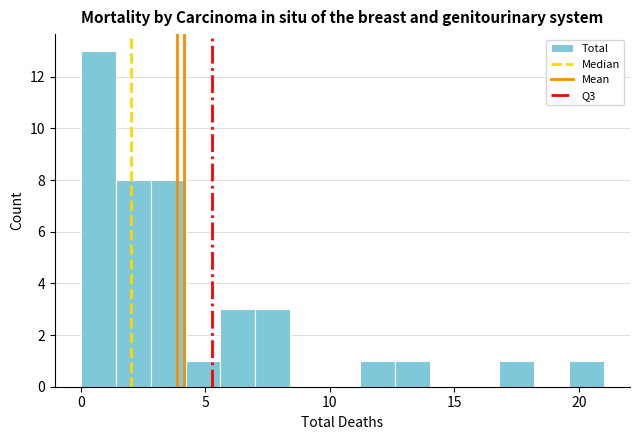

Read against the x-axis, roughly where is the centre of the tallest bar?

0.5